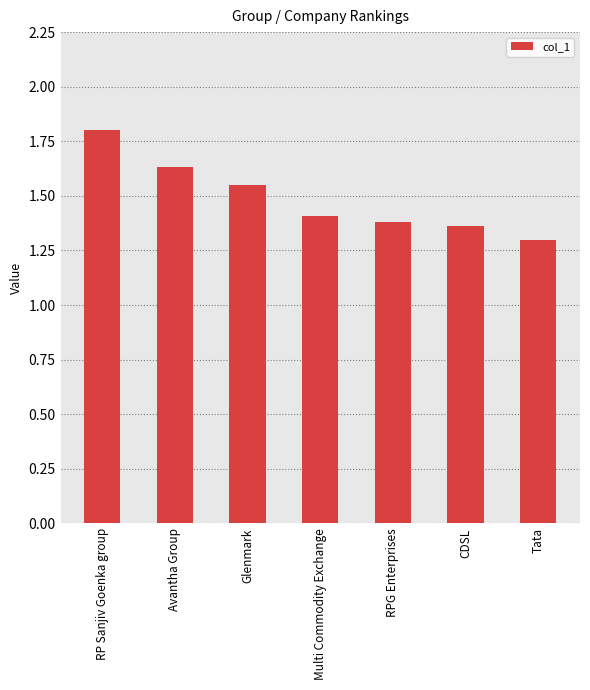

The value at Tata is 1.3. True or false?

True